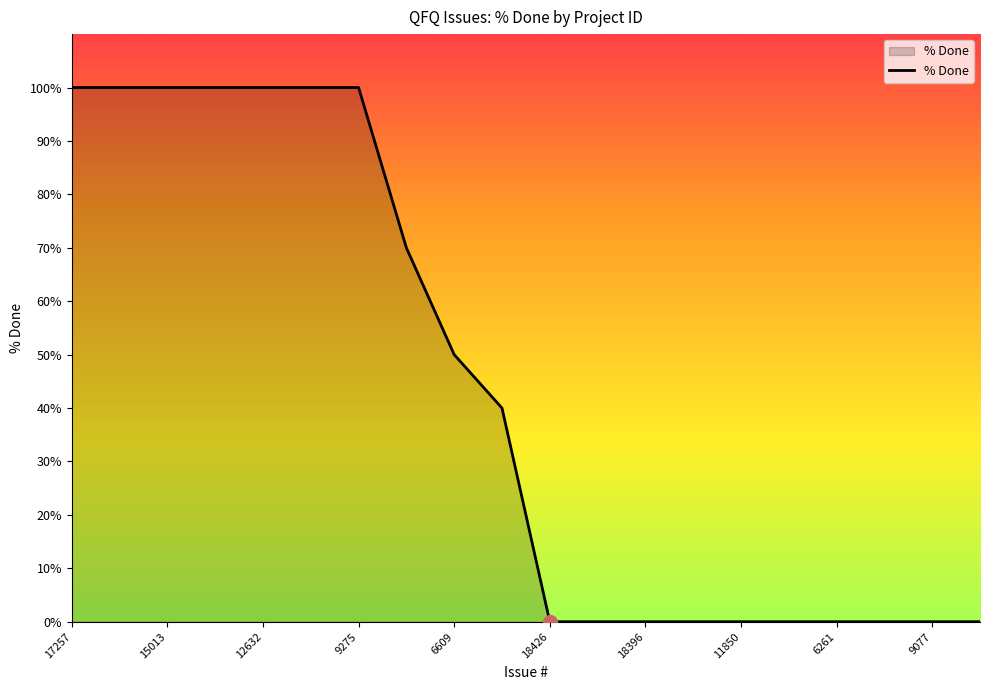

What is the difference between the maximum and minimum values?

100